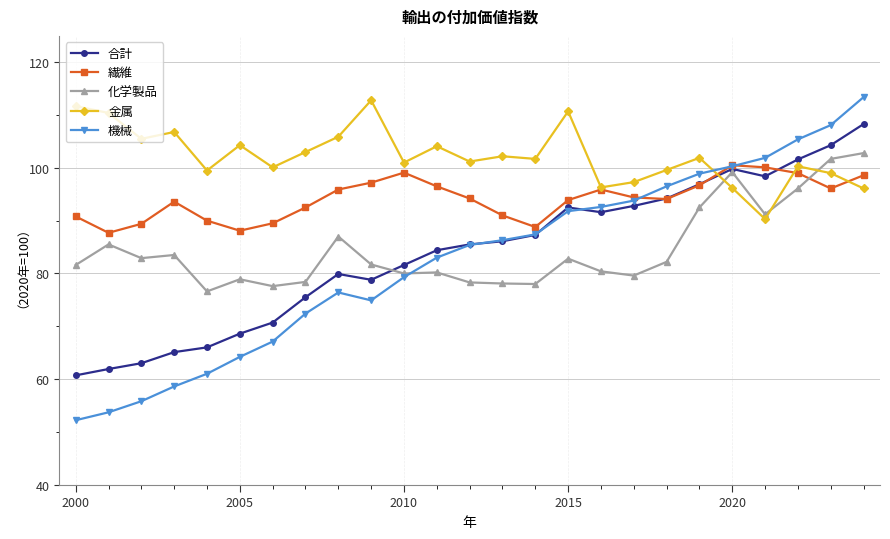

True or false: 繊維 has more than 1 interior local peaks.

True